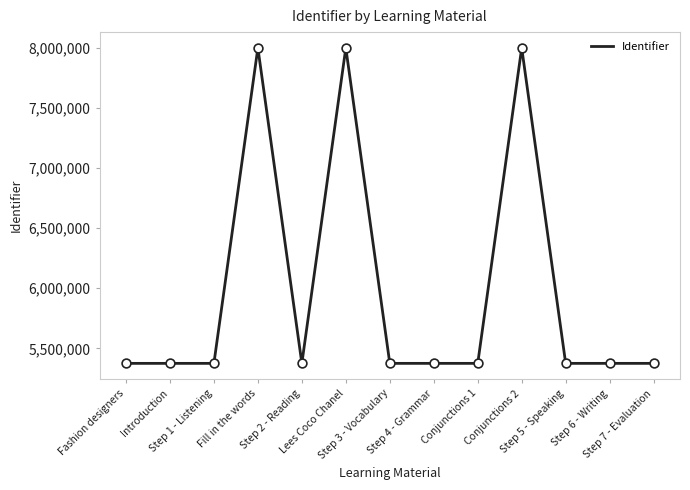

What is the change in value from Fashion designers to Step 7 - Evaluation?

+22